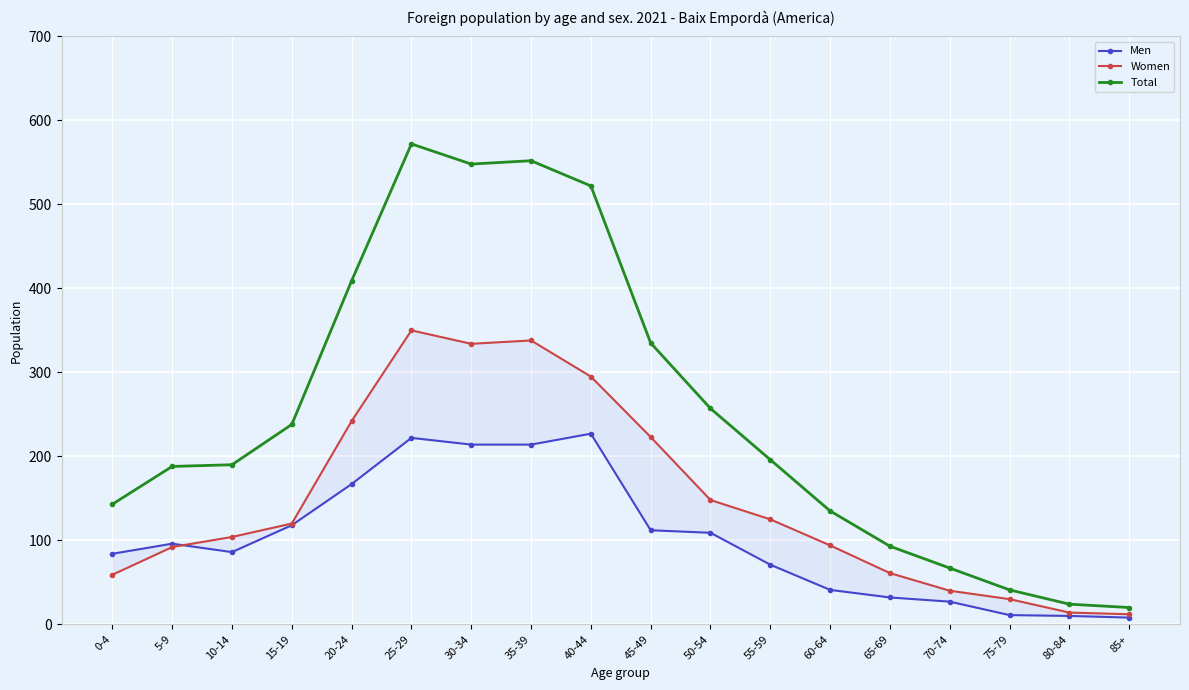

Reading left to right, what are all the values shown in this chart?

Men: 0-4=84	5-9=96	10-14=86	15-19=118	20-24=167	25-29=222	30-34=214	35-39=214	40-44=227	45-49=112	50-54=109	55-59=71	60-64=41	65-69=32	70-74=27	75-79=11	80-84=10	85+=8
Women: 0-4=59	5-9=92	10-14=104	15-19=120	20-24=242	25-29=350	30-34=334	35-39=338	40-44=295	45-49=223	50-54=148	55-59=125	60-64=94	65-69=61	70-74=40	75-79=30	80-84=14	85+=12
Total: 0-4=143	5-9=188	10-14=190	15-19=238	20-24=409	25-29=572	30-34=548	35-39=552	40-44=522	45-49=335	50-54=257	55-59=196	60-64=135	65-69=93	70-74=67	75-79=41	80-84=24	85+=20